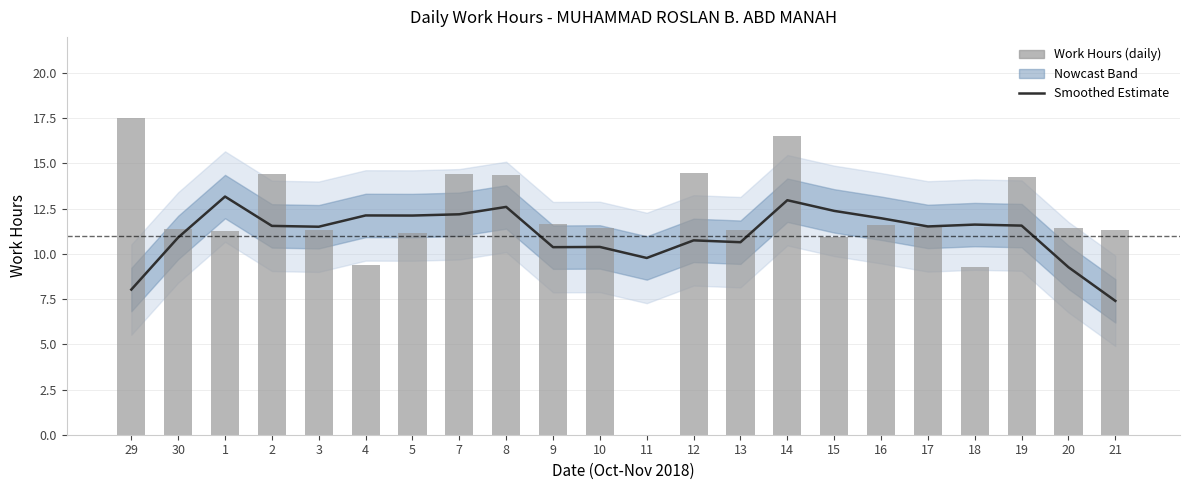

At which label does Smoothed Estimate first exceed 11?

1